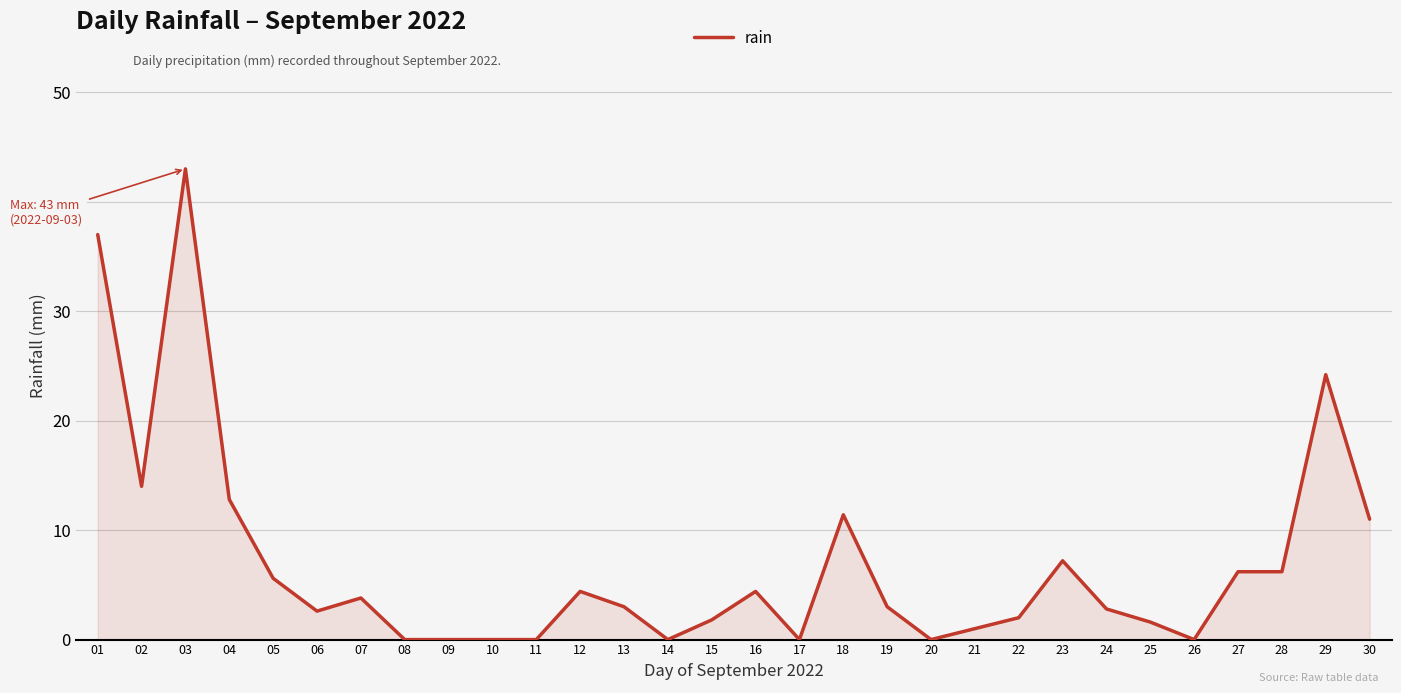

Where does the data first go above 3?

01